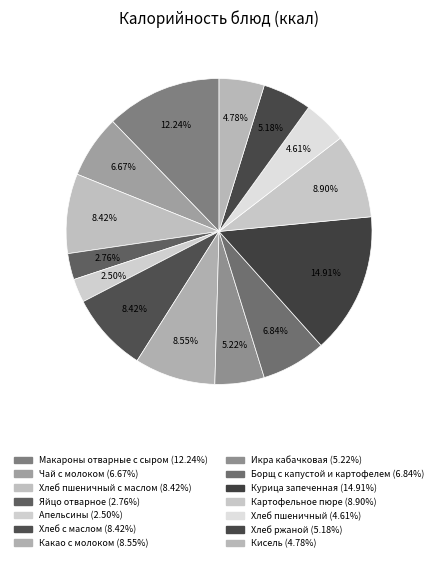

How many slices are in this pie chart?

14